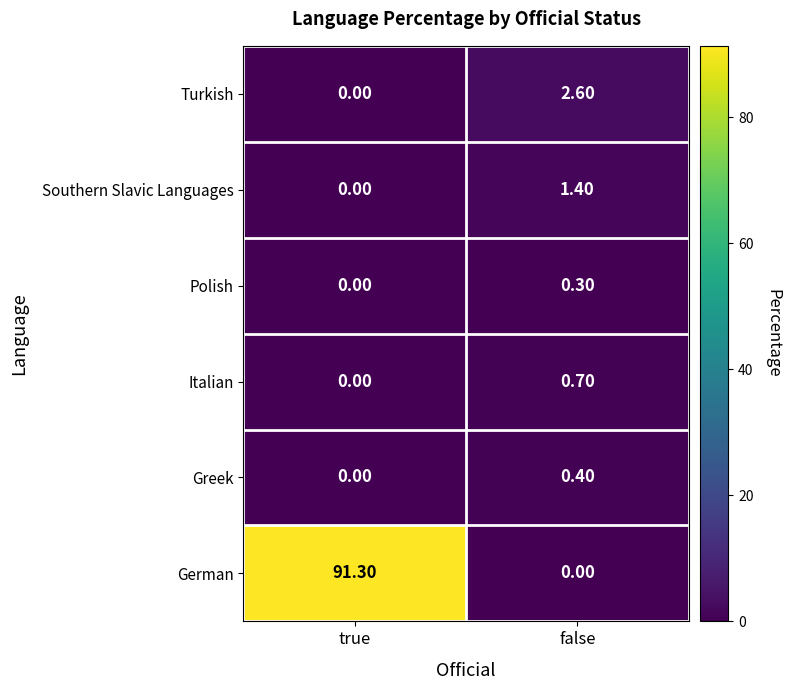

Which series has the largest total across all categories?

German